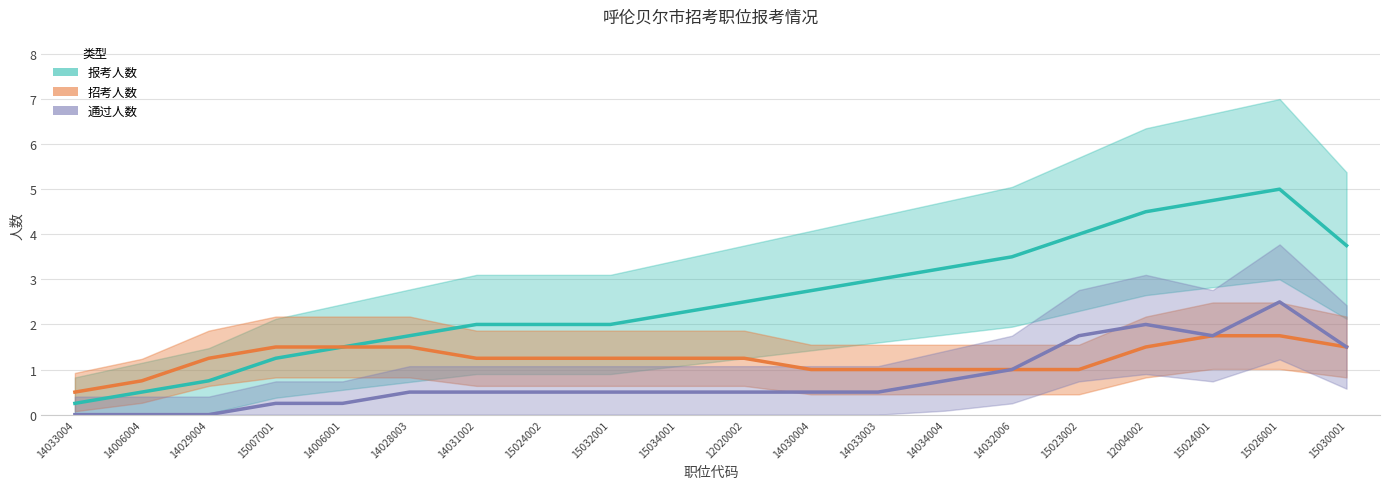

True or false: 报考人数 and 通过人数 intersect in this chart.

False